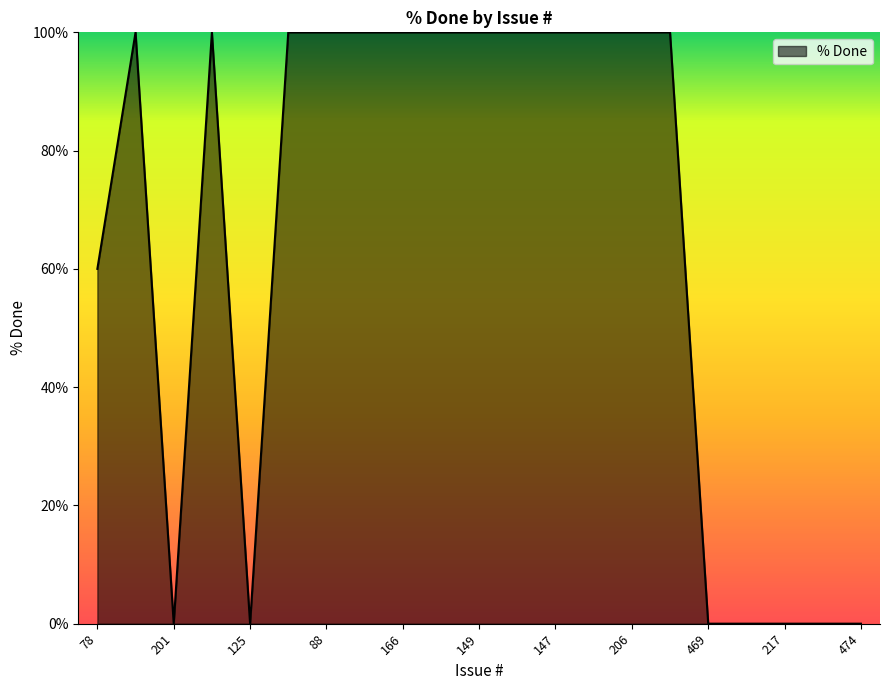

What is the difference between the maximum and minimum values?

100